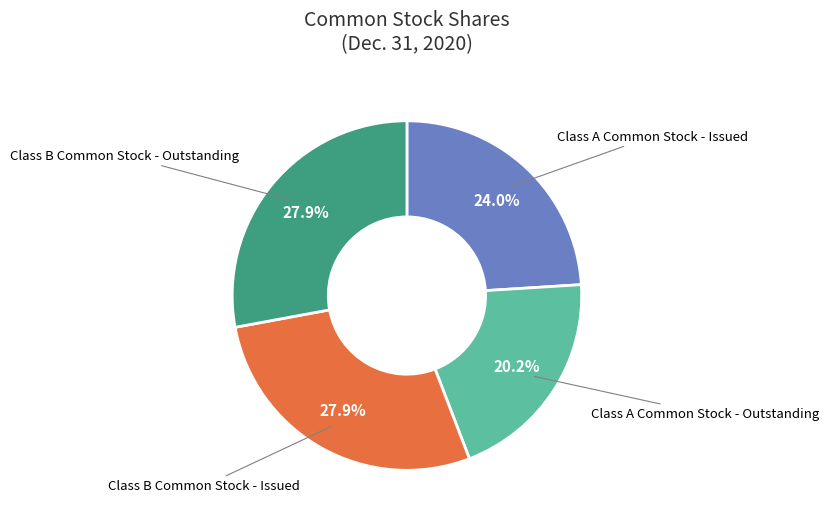

True or false: Class A Common Stock - Outstanding accounts for 30% of the total.

False